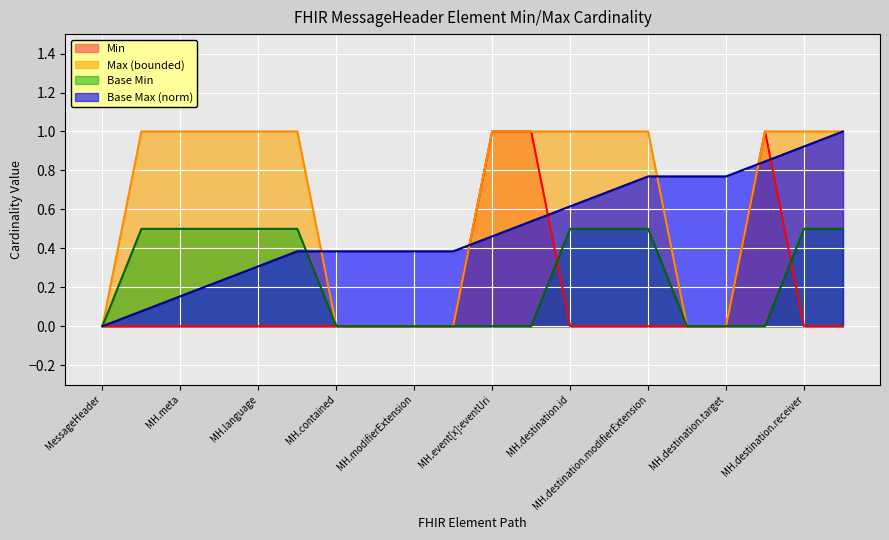

Which series has the largest total across all categories?

Max (bounded)